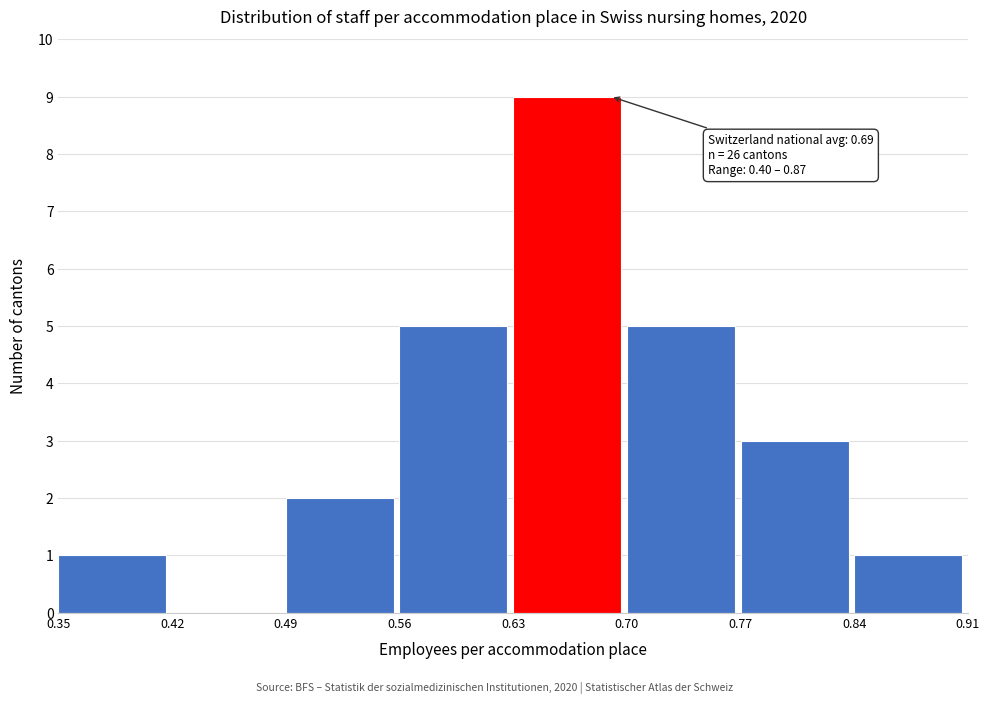

Over which range of the x-axis is the bar tallest?

0.63 to 0.70